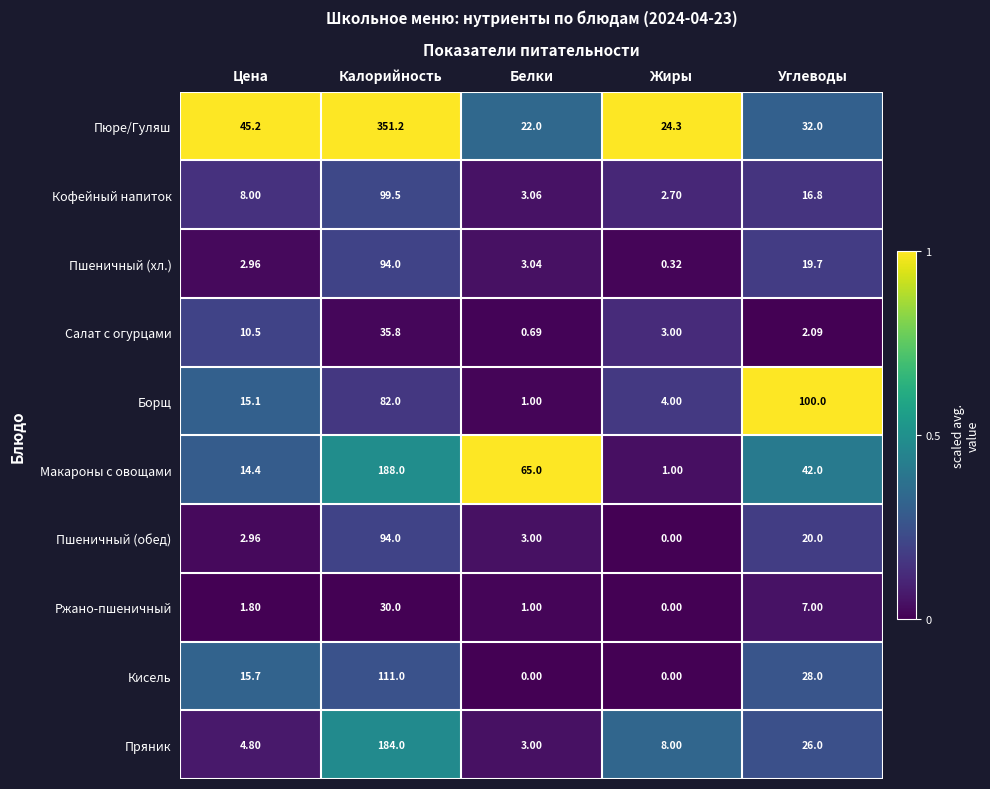

Where is Пшеничный (обед) nearest to the value 47?

Углеводы